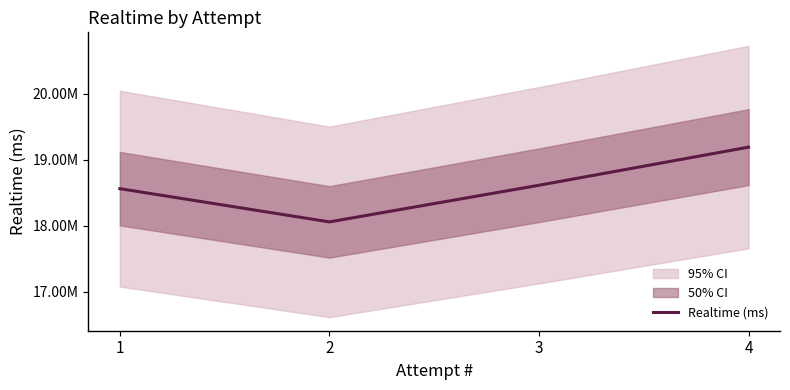

Does the chart have visible grid lines?

No